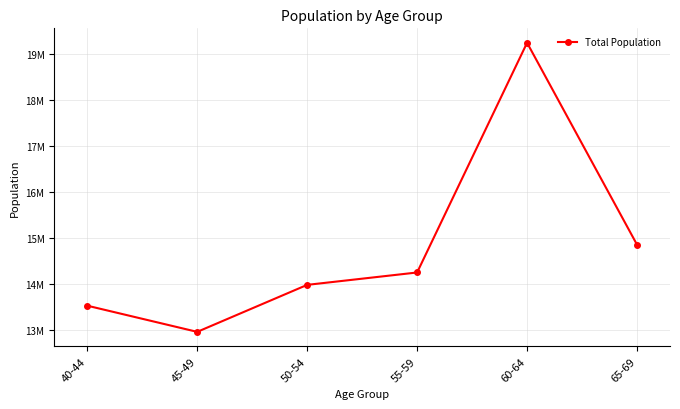

Is it true that the value at 55-59 is 5899737?

False